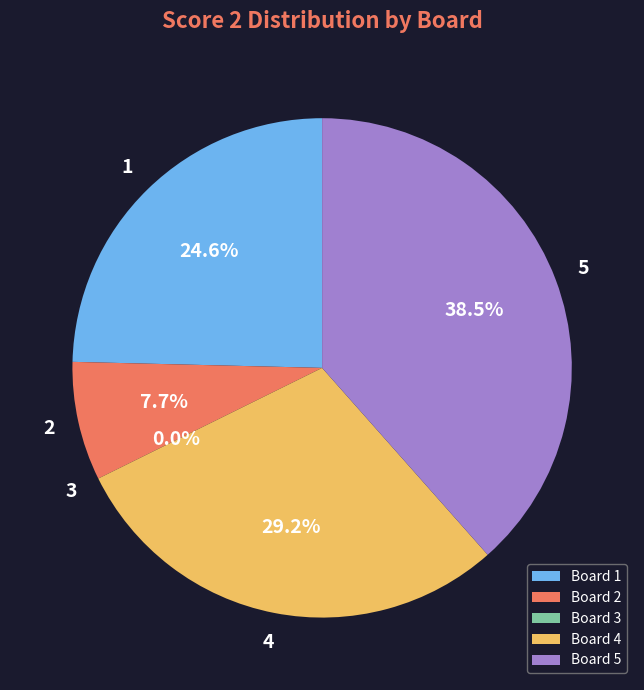

To the nearest percent, what percentage of the pie is 4?

29%